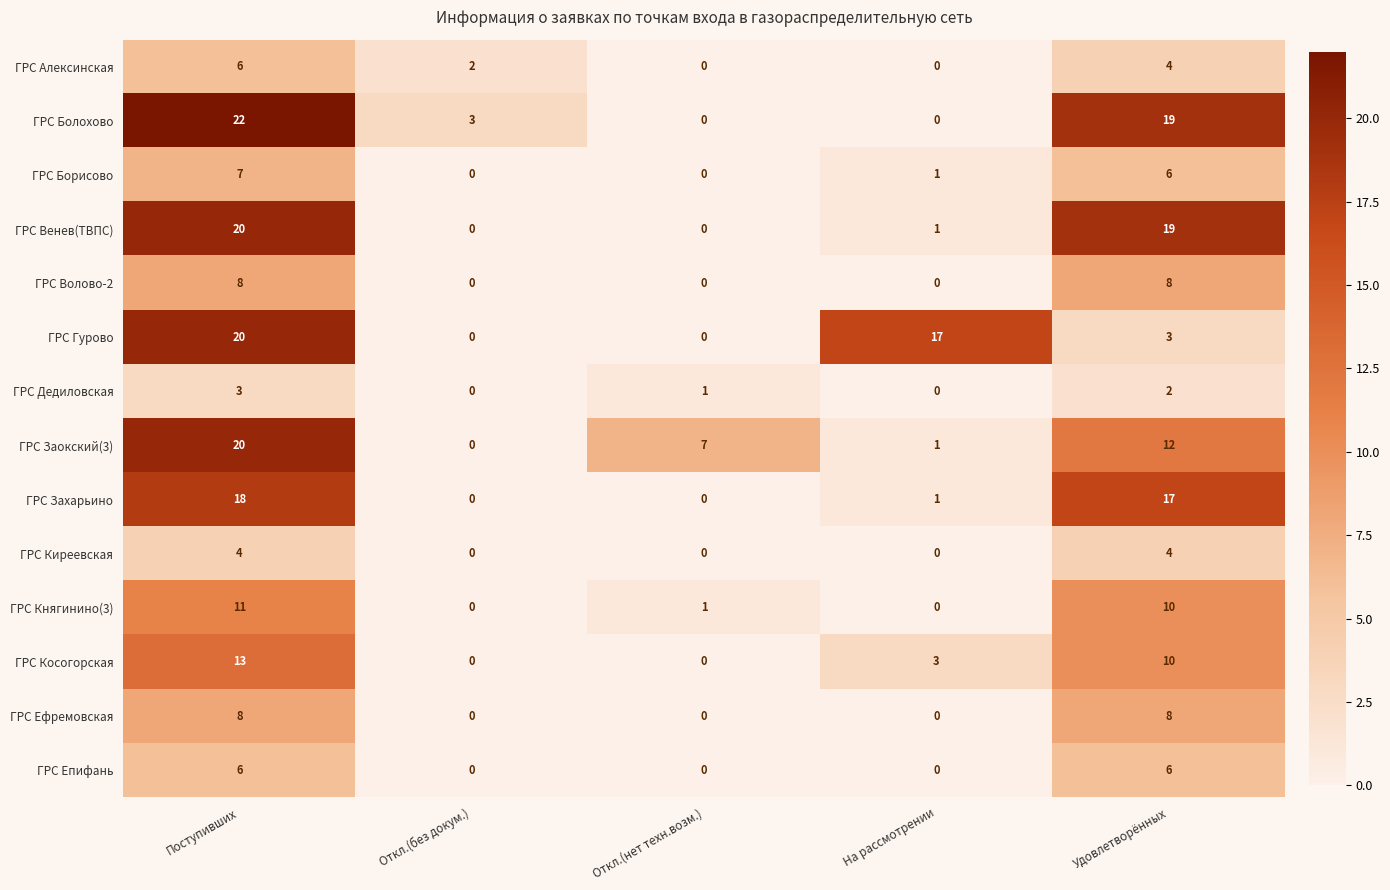

How many series are shown in this chart?

14